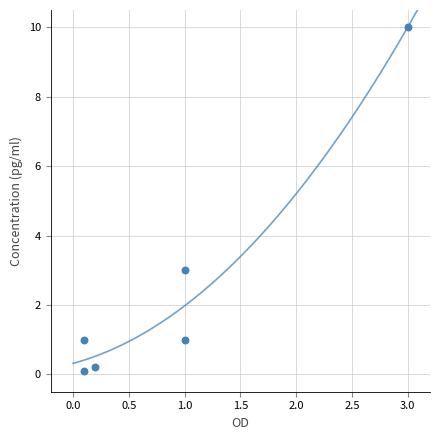

What is the range of Y values (max minus min)?

9.9